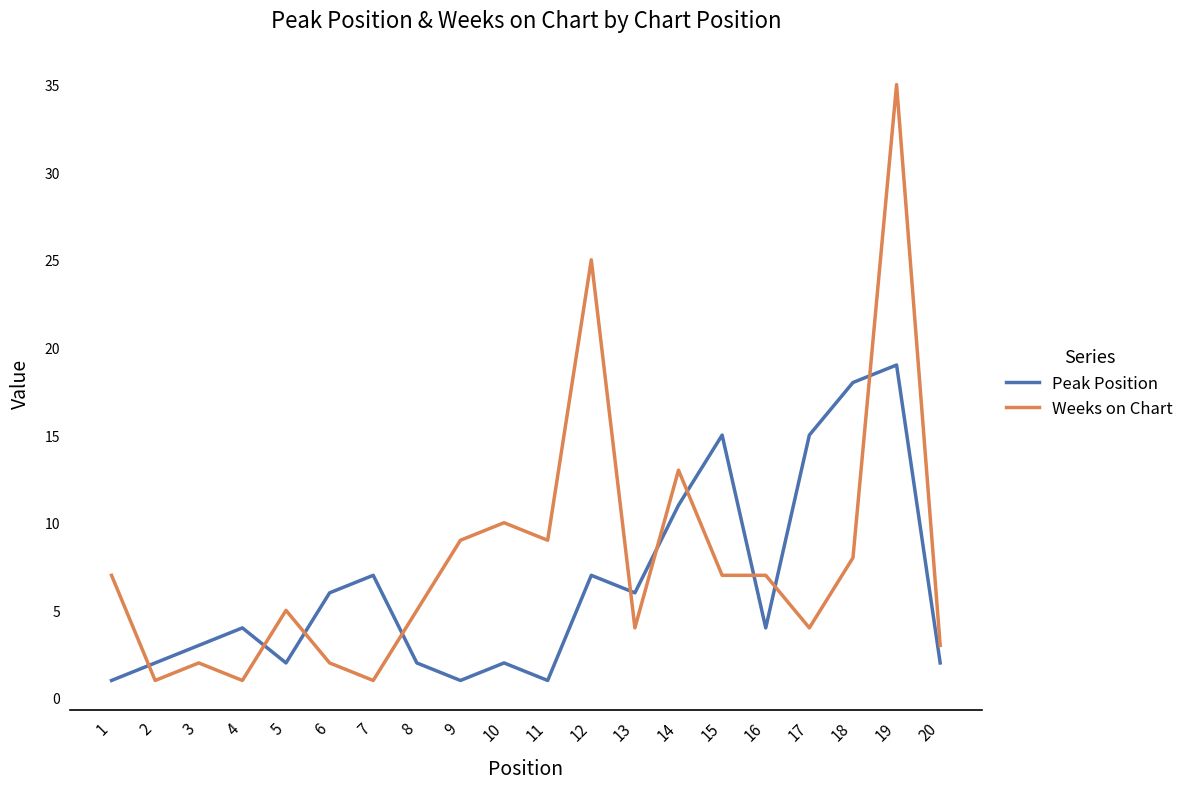

What is the difference between the Weeks on Chart values at 16 and 20?

4